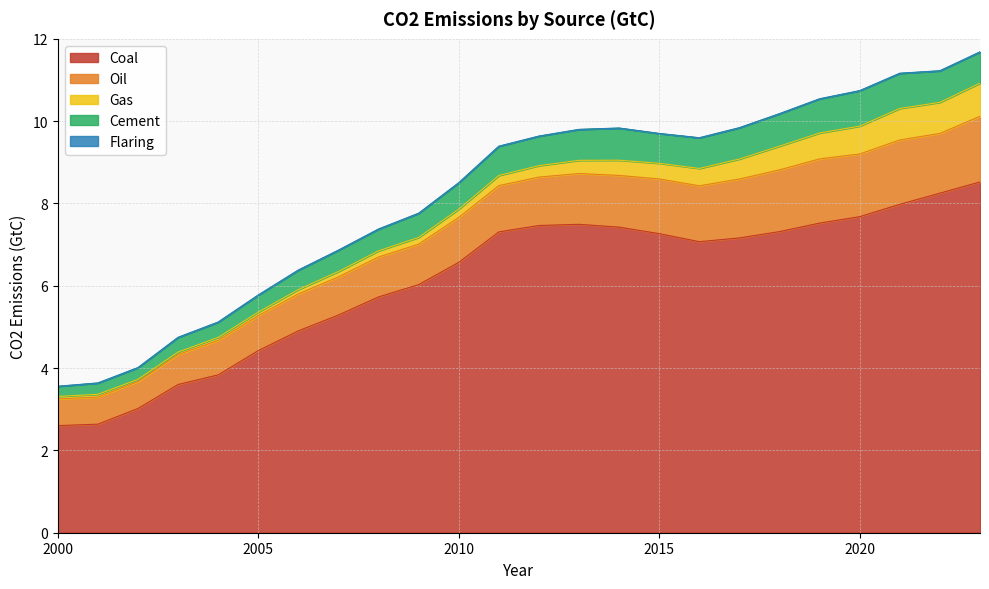

Where is the first local minimum for Oil?

2002